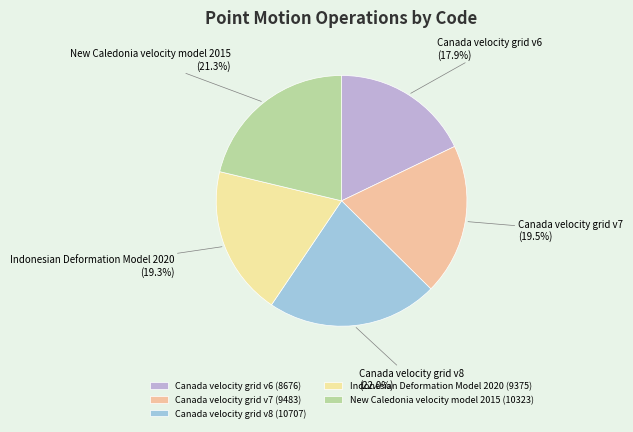

Which category has the smallest portion of the pie?

Canada velocity grid v6